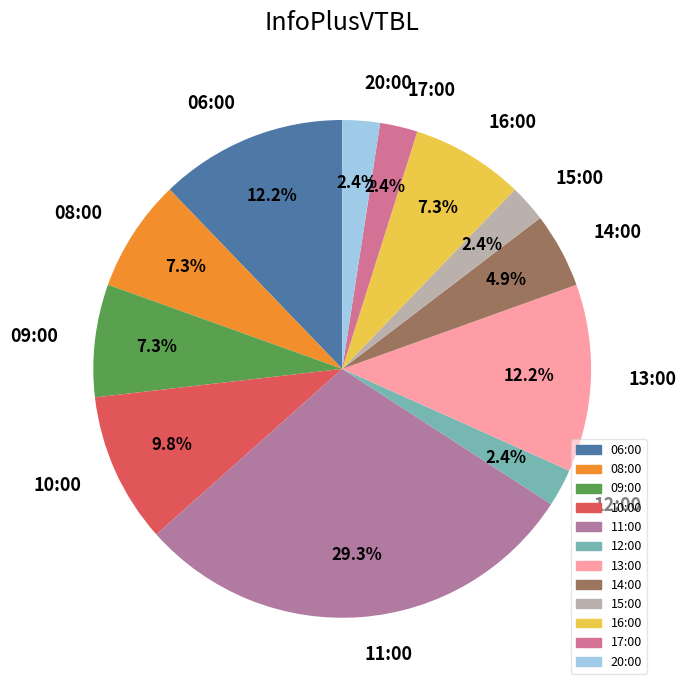

Count the number of slices in the pie.

12